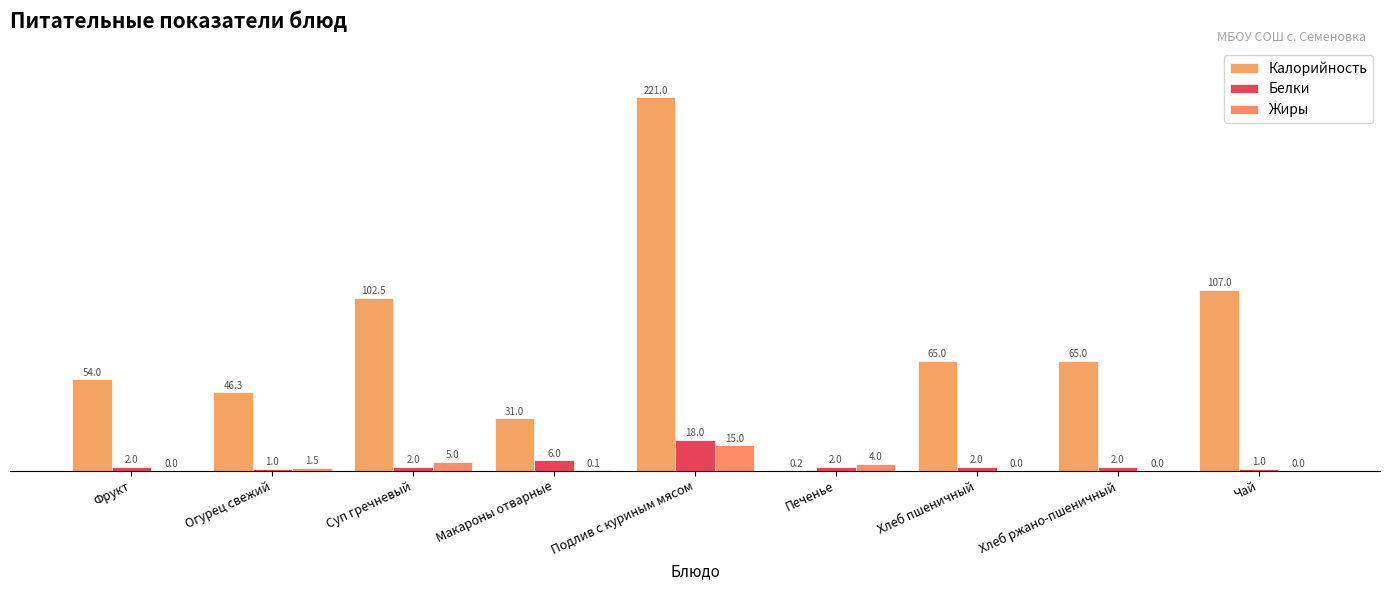

How many series are shown in this chart?

3